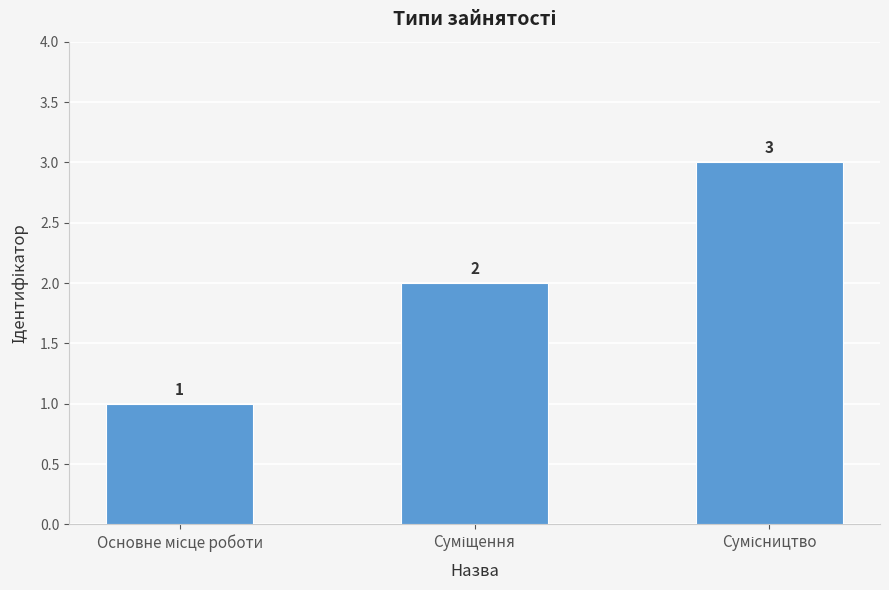

How many values are between 1 and 3?

3